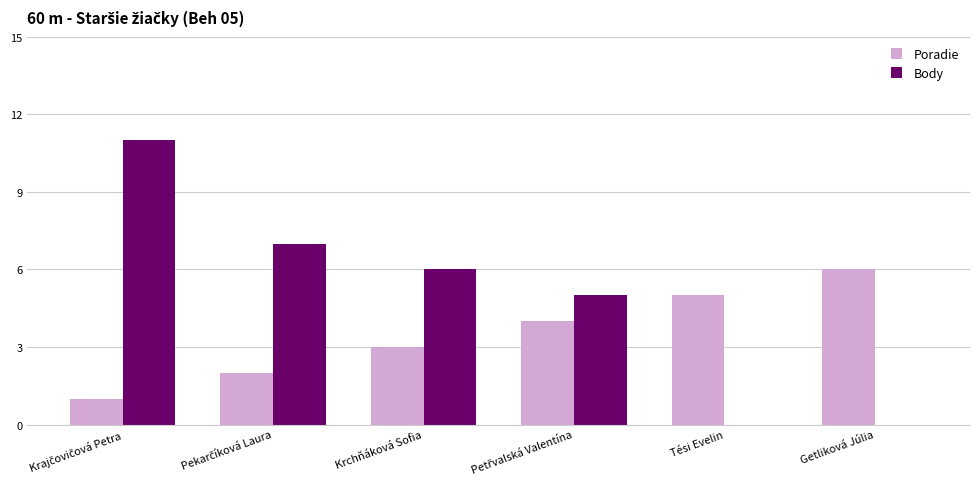

How many distinct data groups are displayed?

2